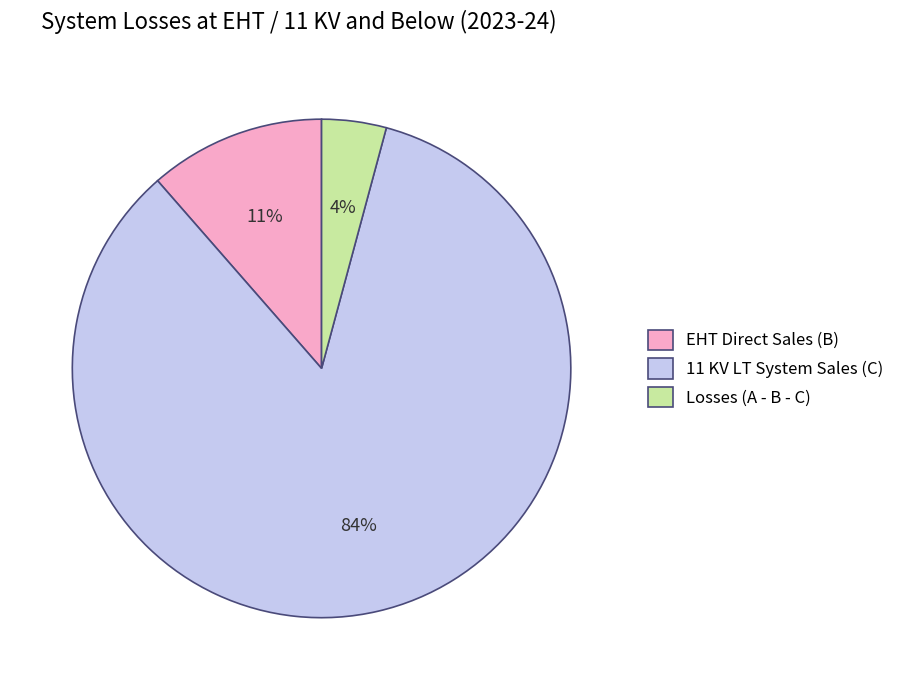

How many slices are in this pie chart?

3